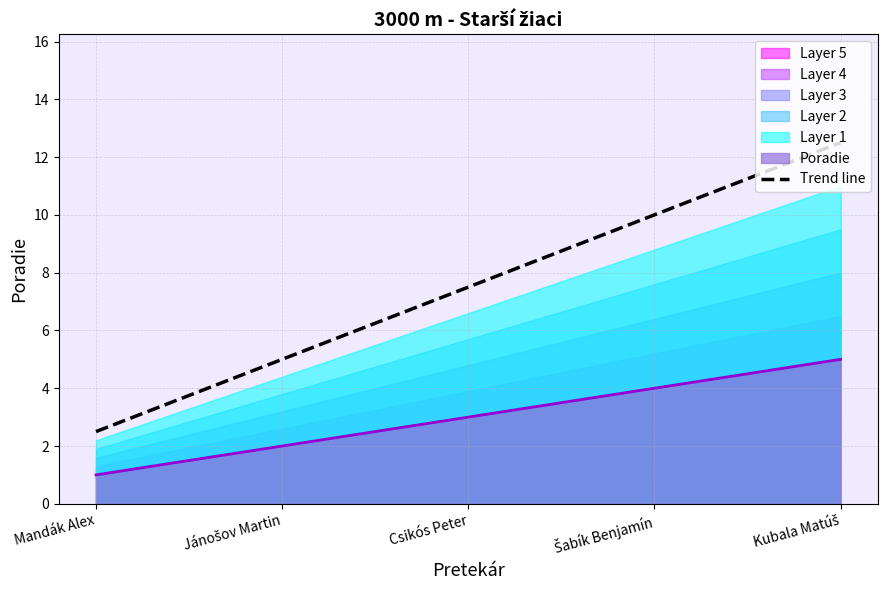

What is the average value?

7.5